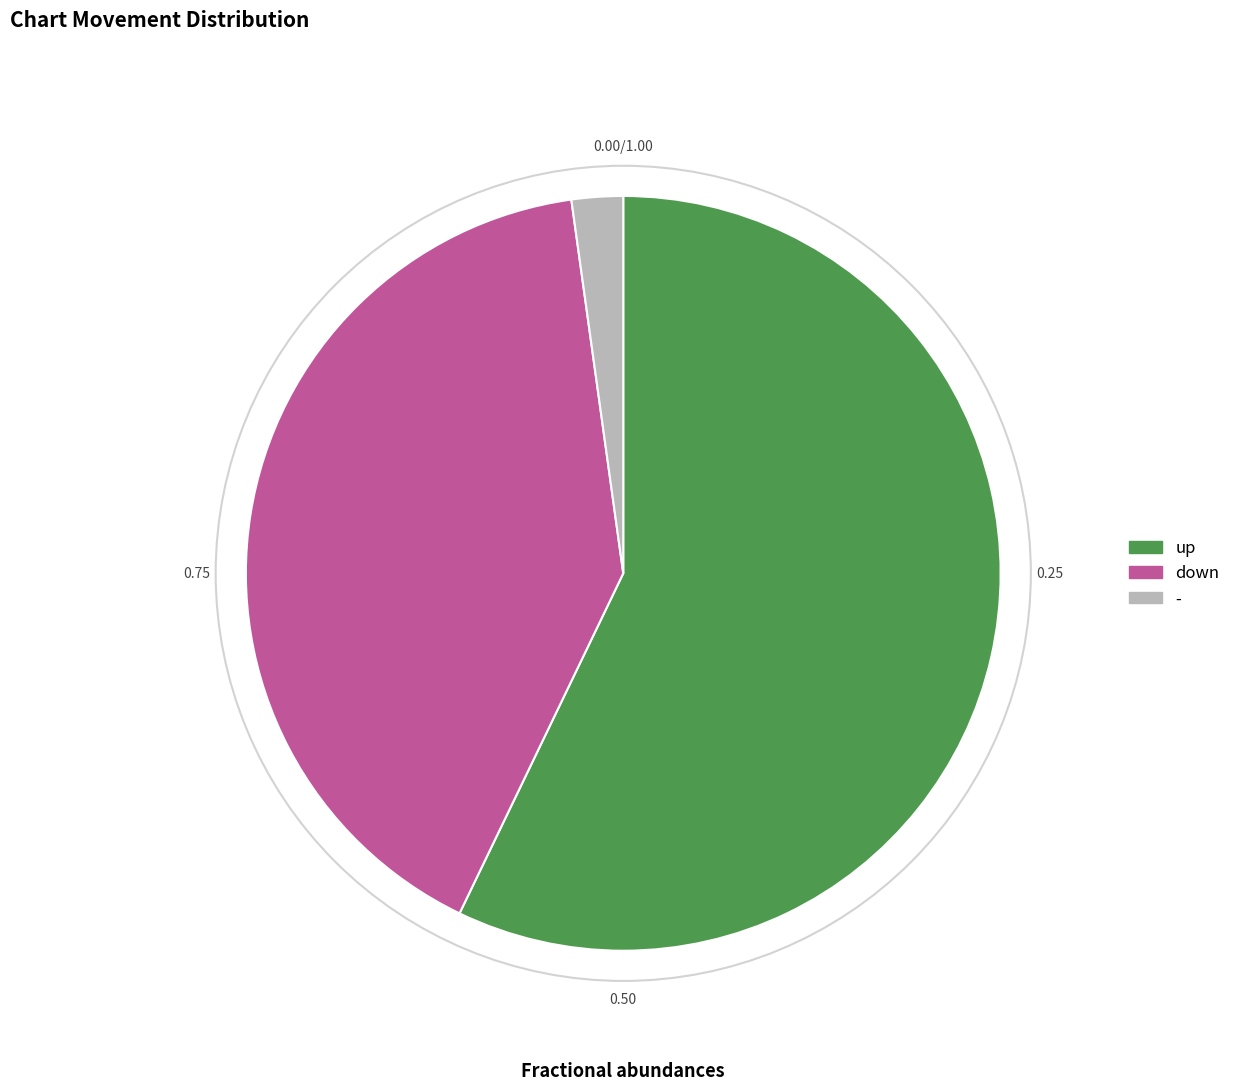

What is the largest slice in the pie chart?

up